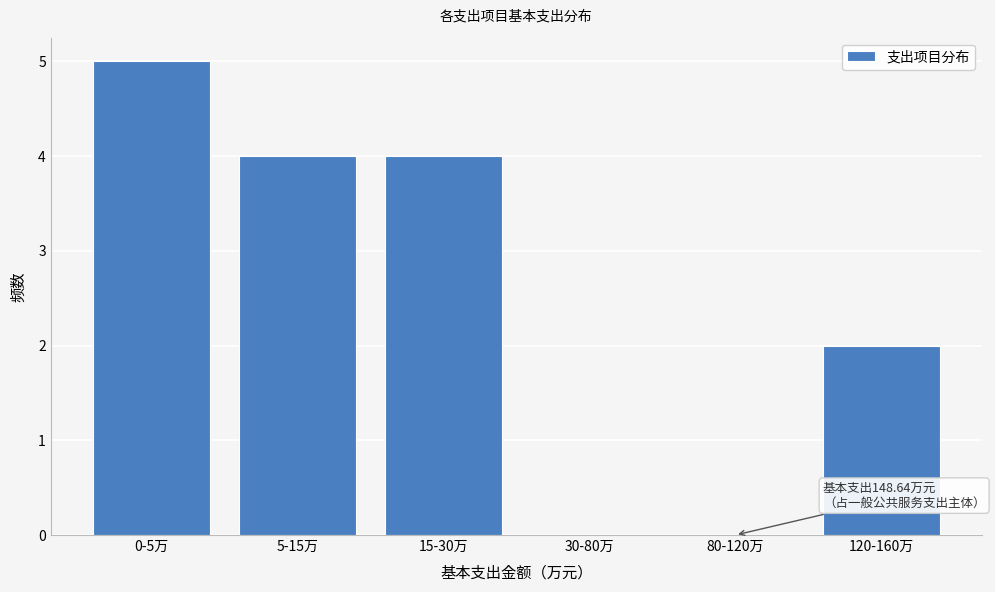

Reading right to left, what are all the values shown in this chart?

120-160万=2	80-120万=0	30-80万=0	15-30万=4	5-15万=4	0-5万=5